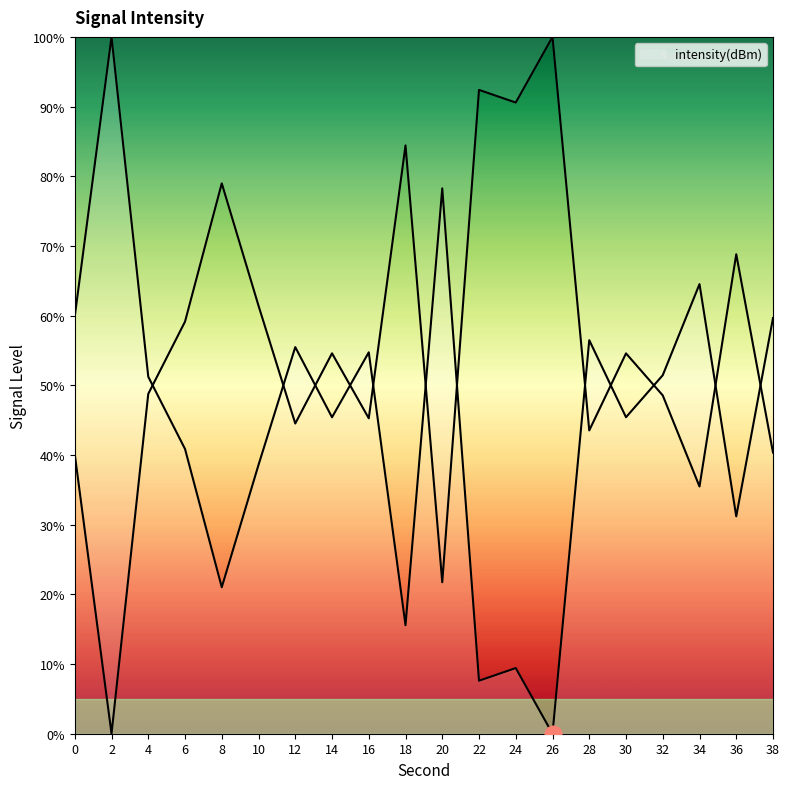

Where is the data nearest to the value 50?

4